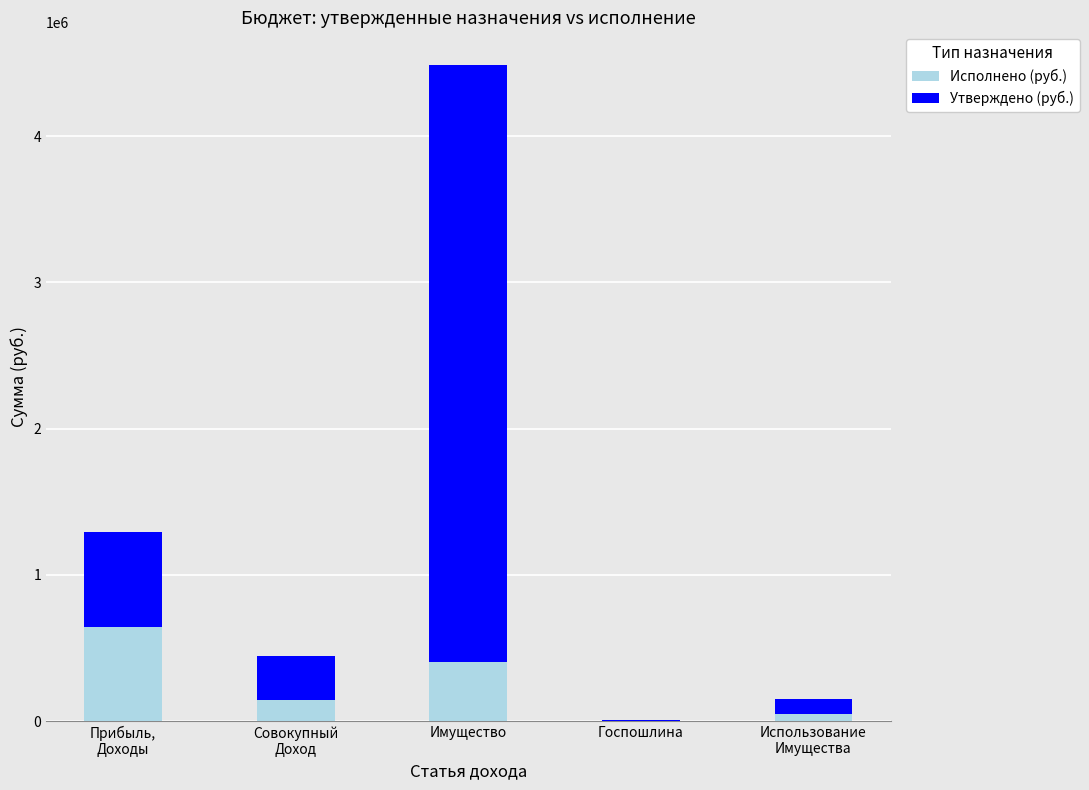

Is it true that Исполнено (руб.) equals 401216.2 at Имущество?

True